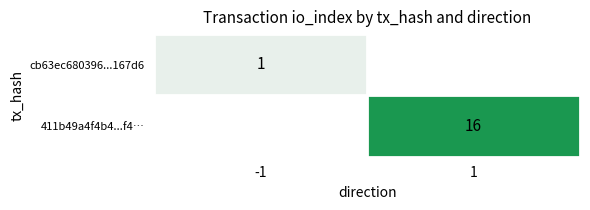

How many data points does each series have?

2